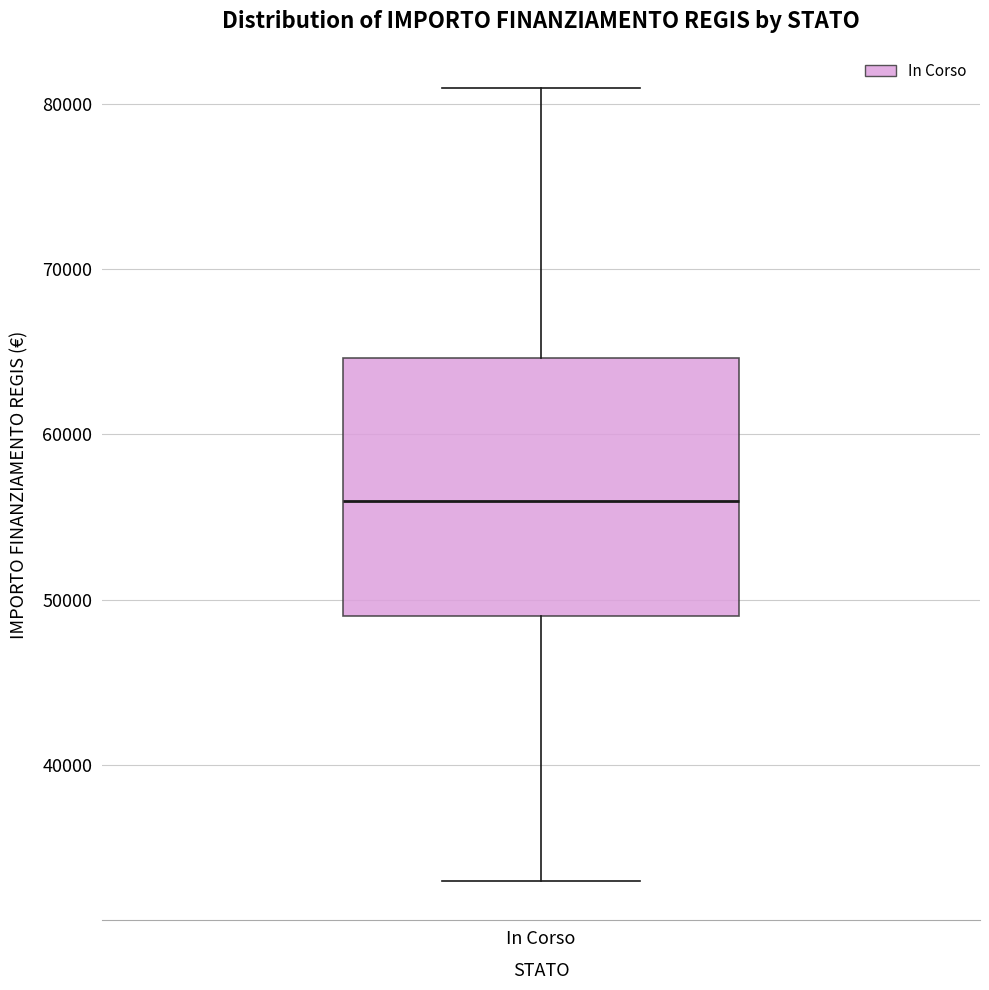

Transcribe this box plot: give where the median line is, the range the box spans, and where the two whiskers end, as read against the y-axis. The values are not printed on the chart, so give them approximately, as read against the axis.

median 56000, box 49000 to 65000, whiskers 33000 to 81000